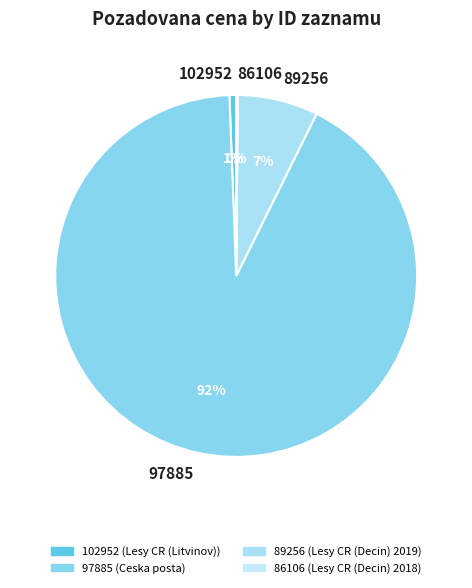

Do 89256 and 102952 together represent more than half of the pie?

No